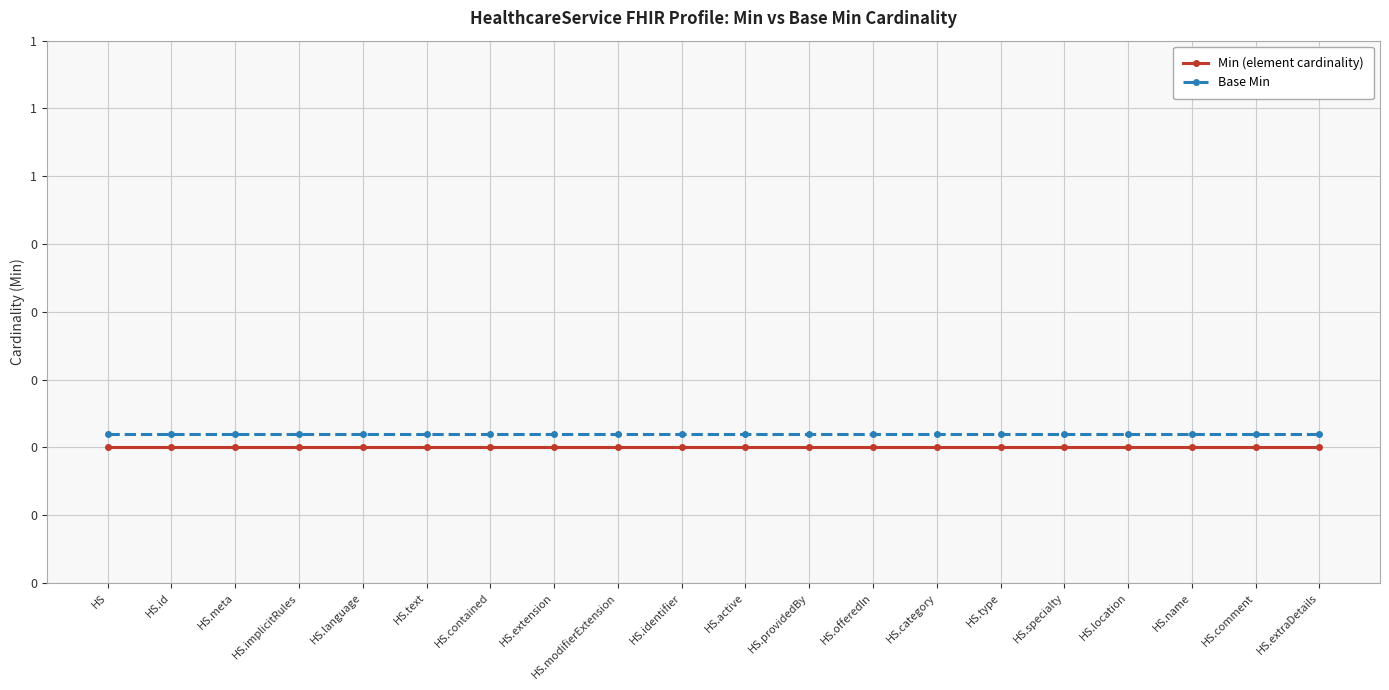

Is it true that Base Min equals 0.1 at HS.specialty?

False